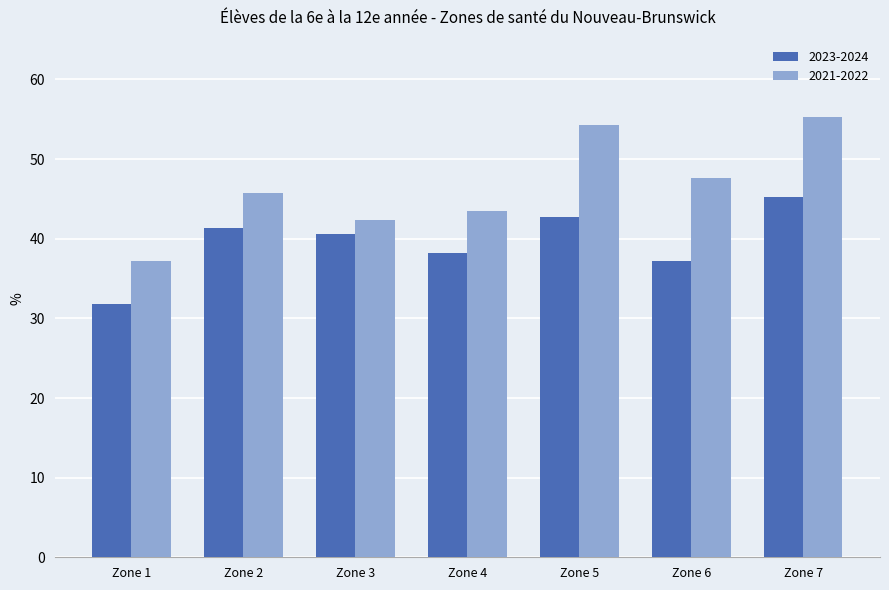

What is the difference between the second highest and second lowest values in the 2021-2022 series?

12.0